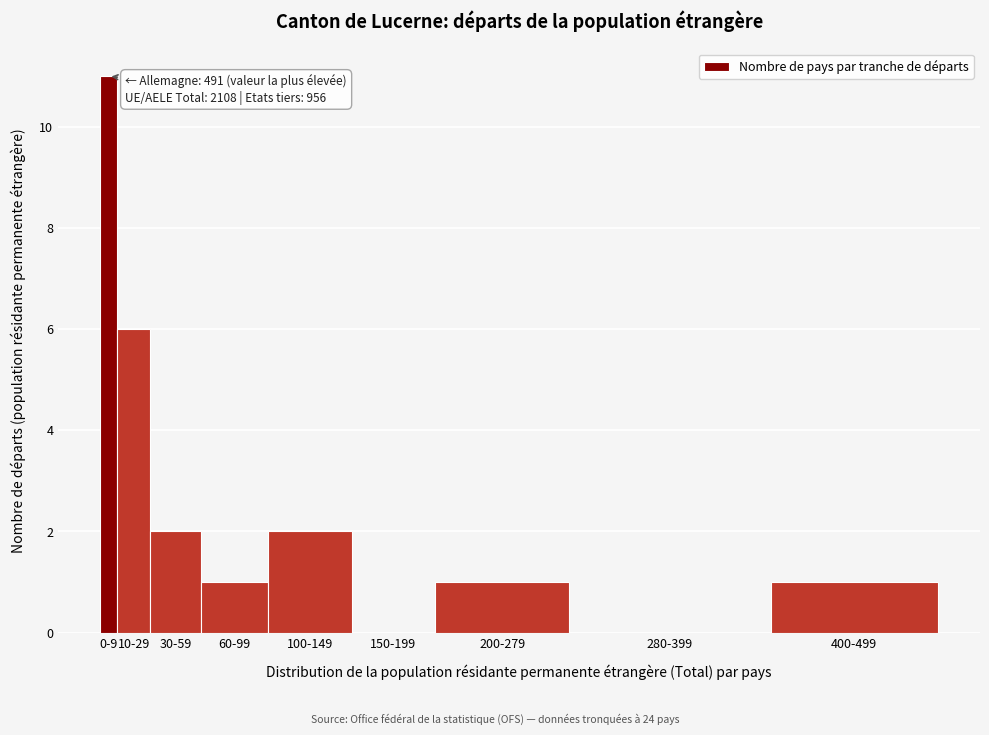

Reading left to right, extract all data points from this chart.

0-9=11	10-29=6	30-59=2	60-99=1	100-149=2	150-199=0	200-279=1	280-399=0	400-499=1